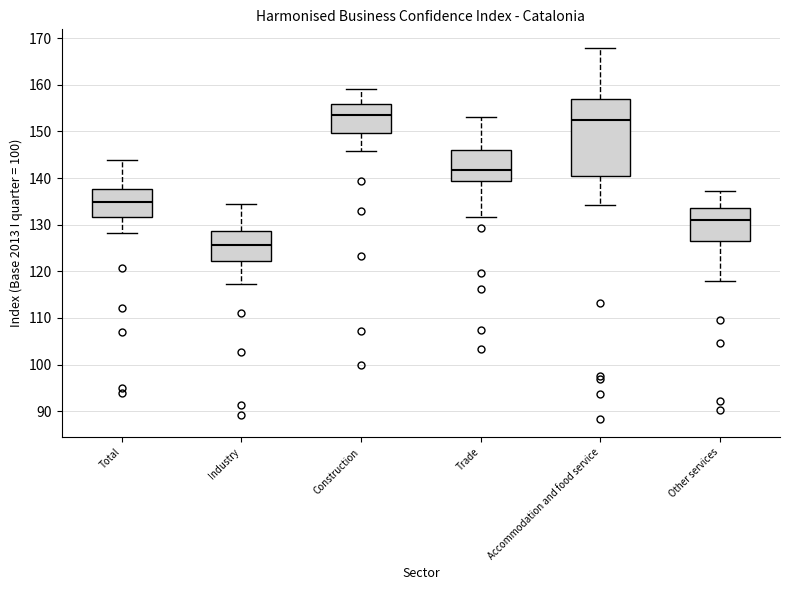

Which box has the highest median line?

Construction